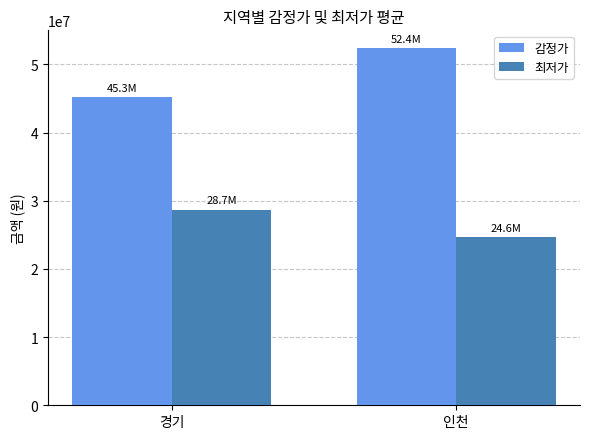

What is the spread (max minus min) of values at 인천?

27755769.2